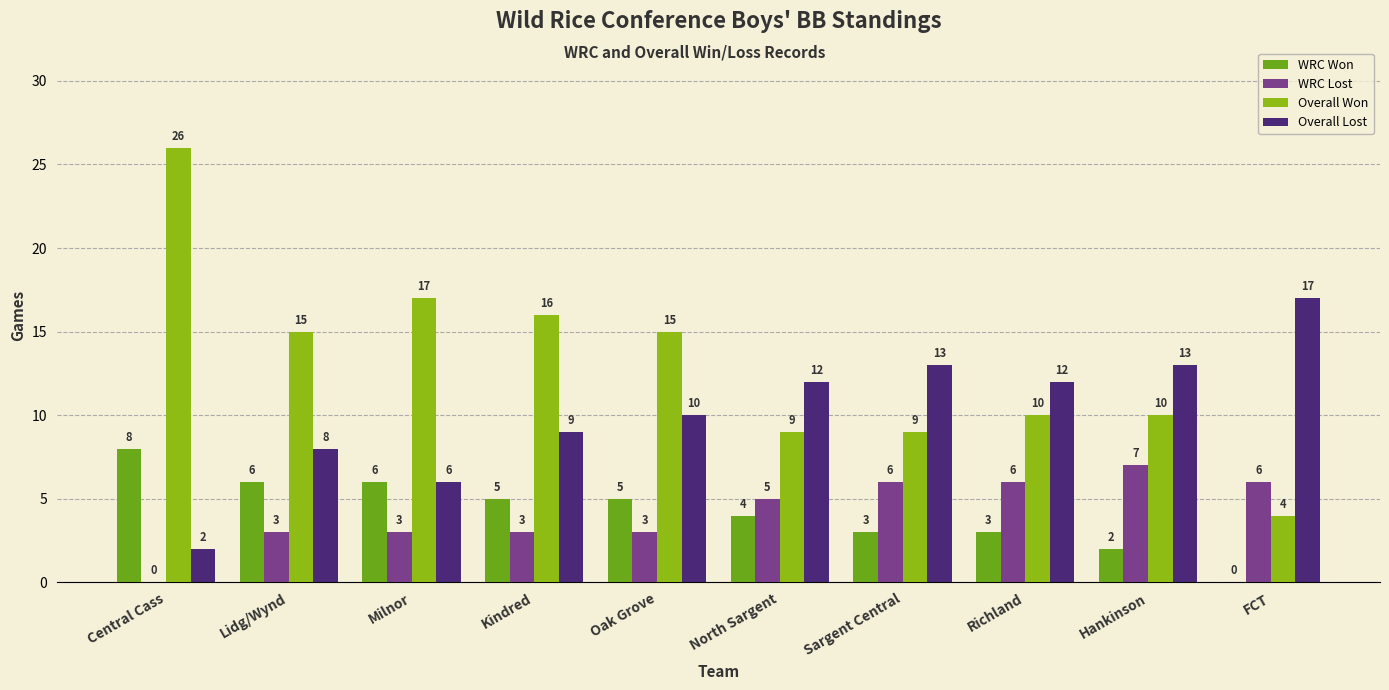

True or false: WRC Lost has a value of 8 at FCT.

False